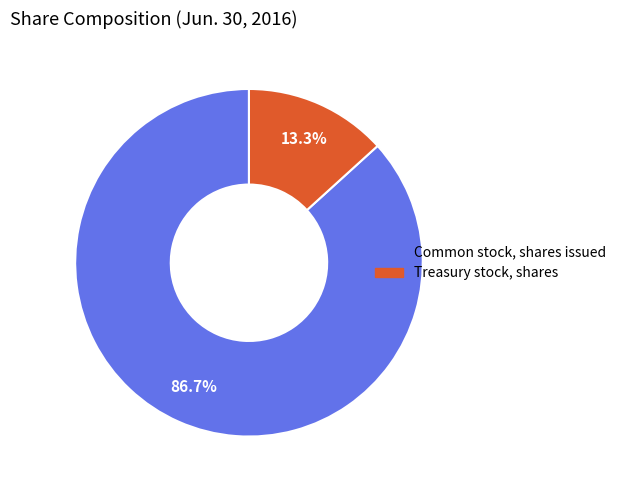

Does Treasury stock, shares represent more than half of the total?

No